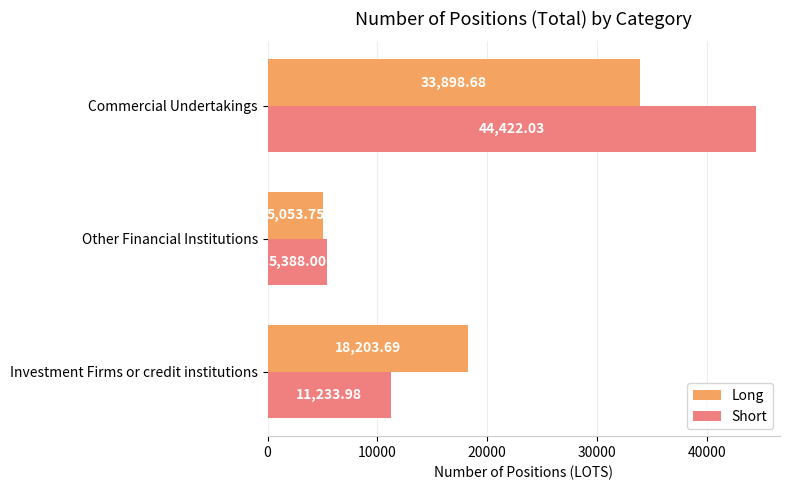

At how many categories does at least one series exceed 35007?

1